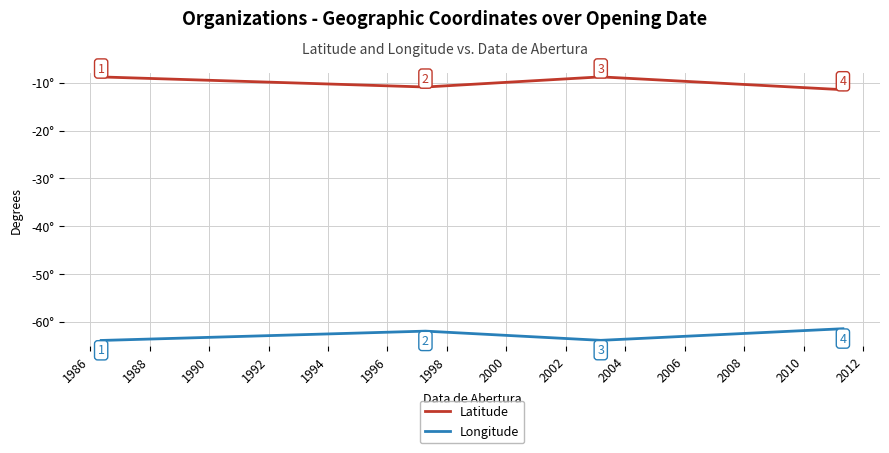

What are all the series names shown in the legend?

Latitude, Longitude